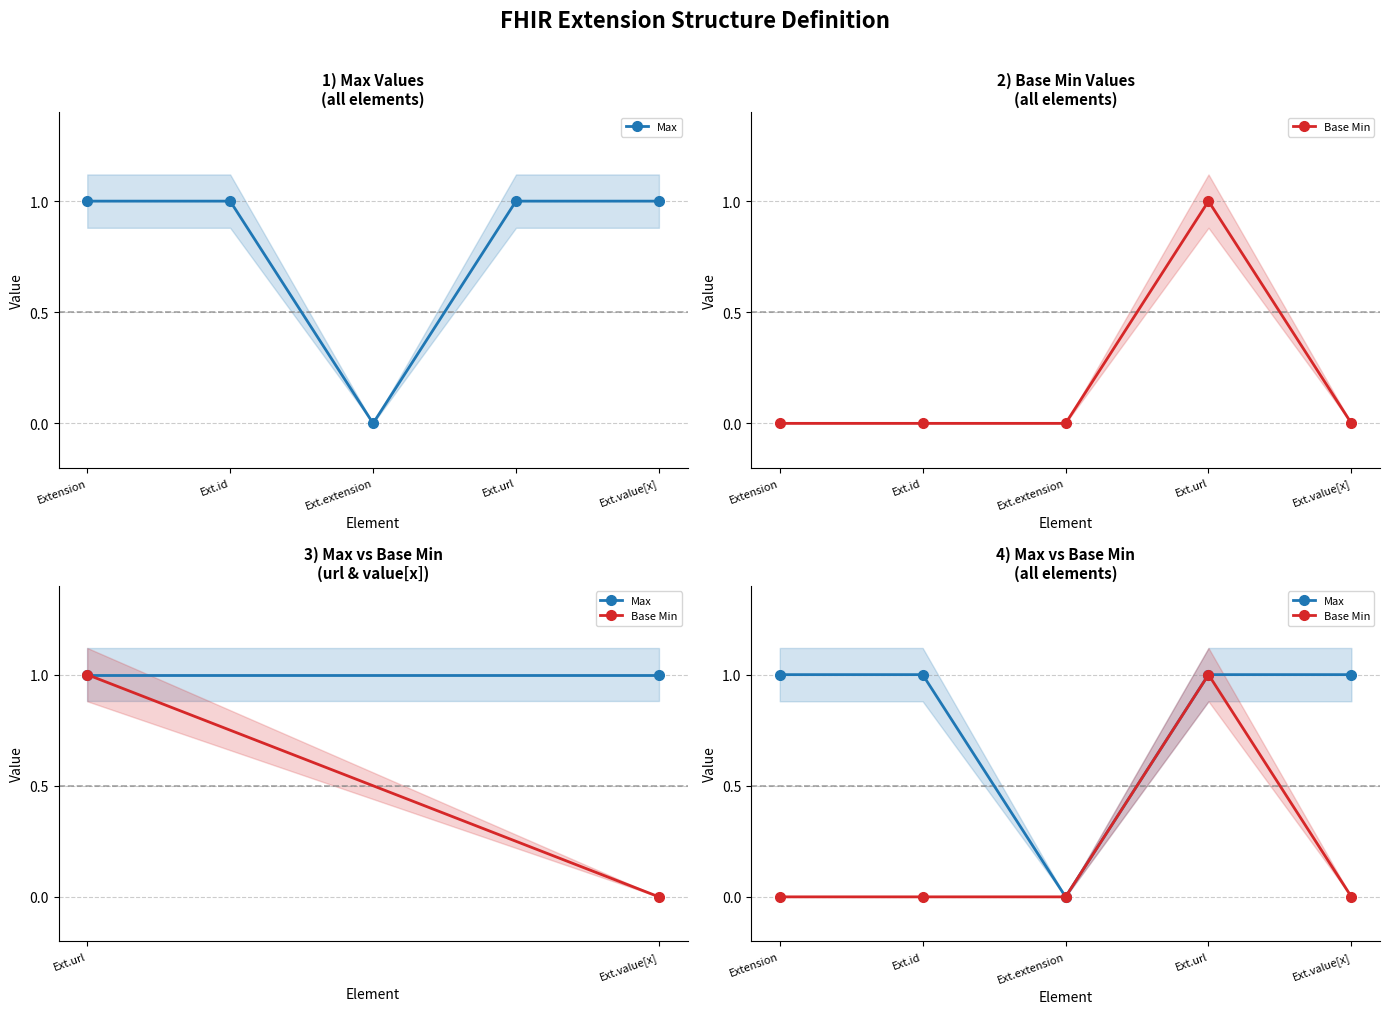

List the series in order of their overall mean, lowest first.

Base Min, Max